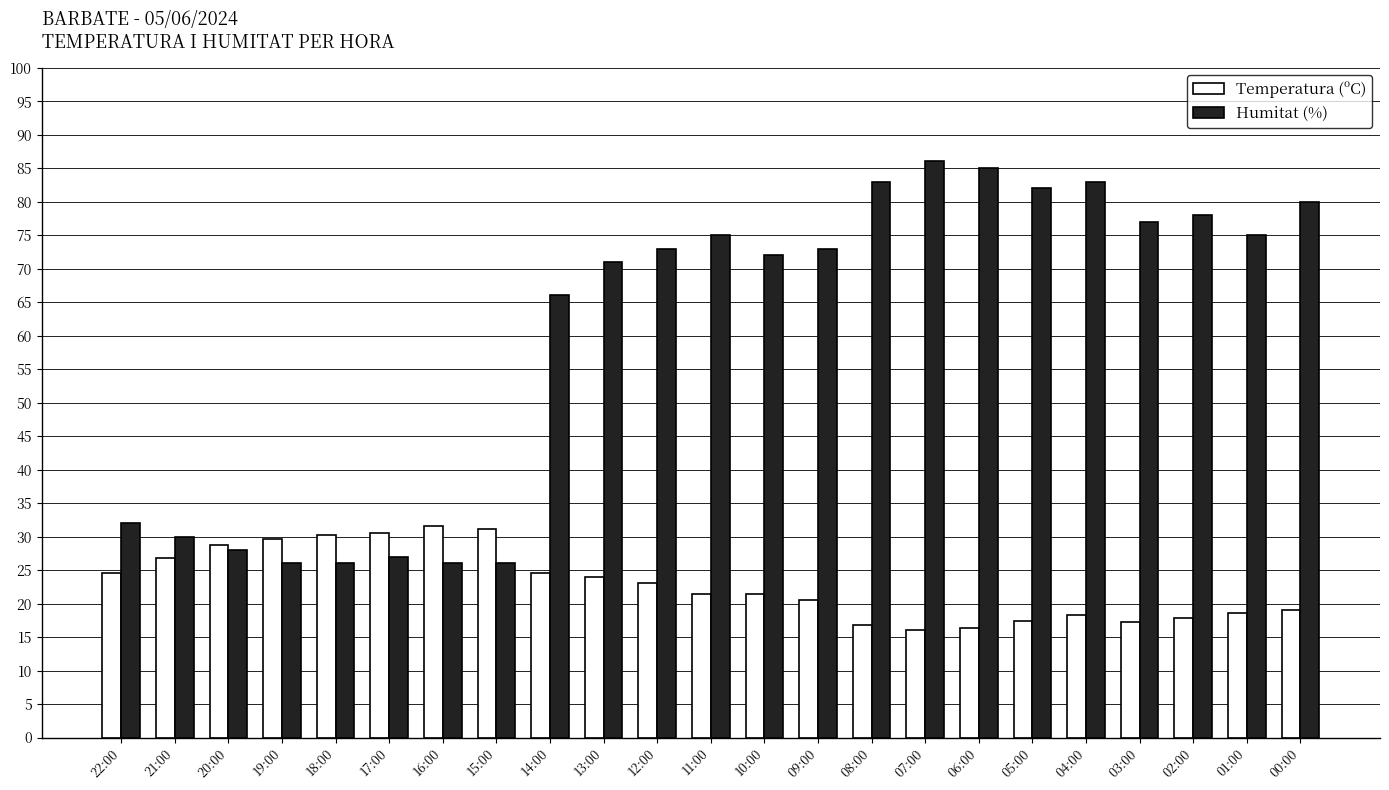

How many data points does each series have?

23